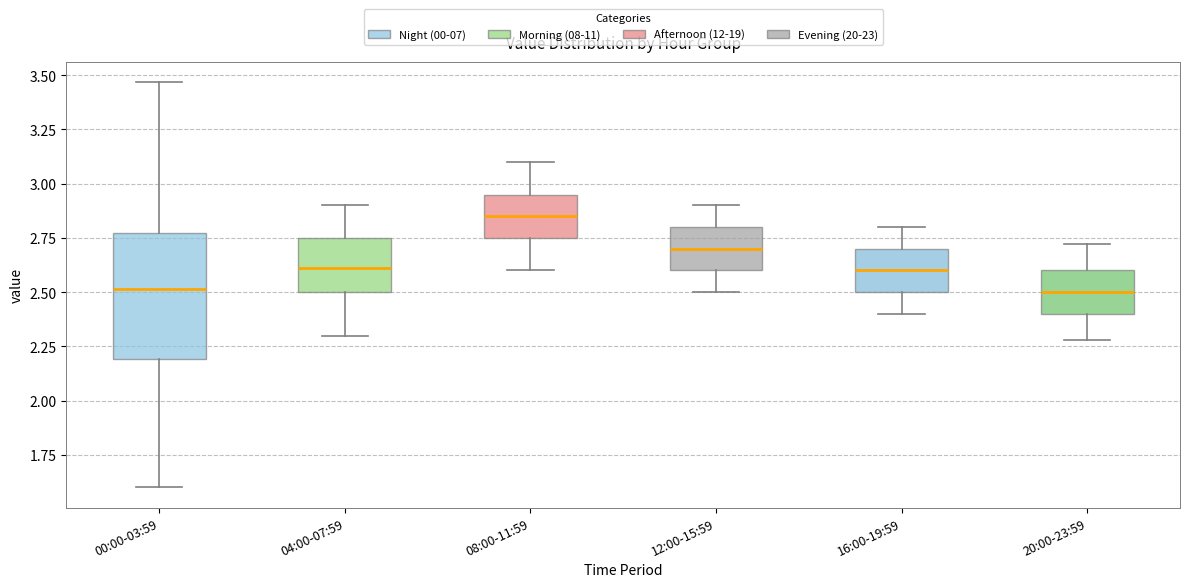

Where does the lower whisker of the box for 20:00-23:59 end on the y-axis? The values are not printed on the chart, so give them approximately, as read against the axis.

2.30